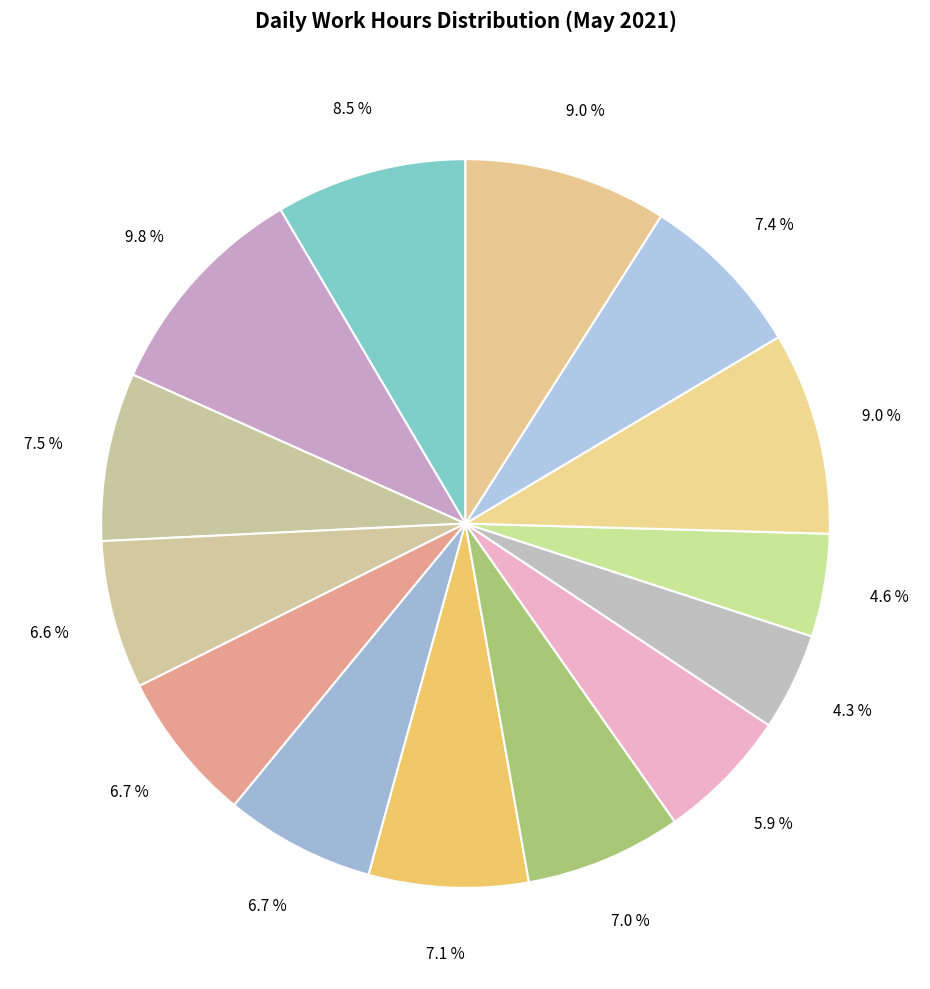

Rank the categories by value from lowest to highest.

12-Wed, 15-Sat, 11-Tue, 5-Wed, 7-Fri, 6-Thu, 10-Mon, 8-Sat, 20-Thu, 4-Tue, 30-Fri(1), 19-Wed, 21-Fri, 30-Fri(2)